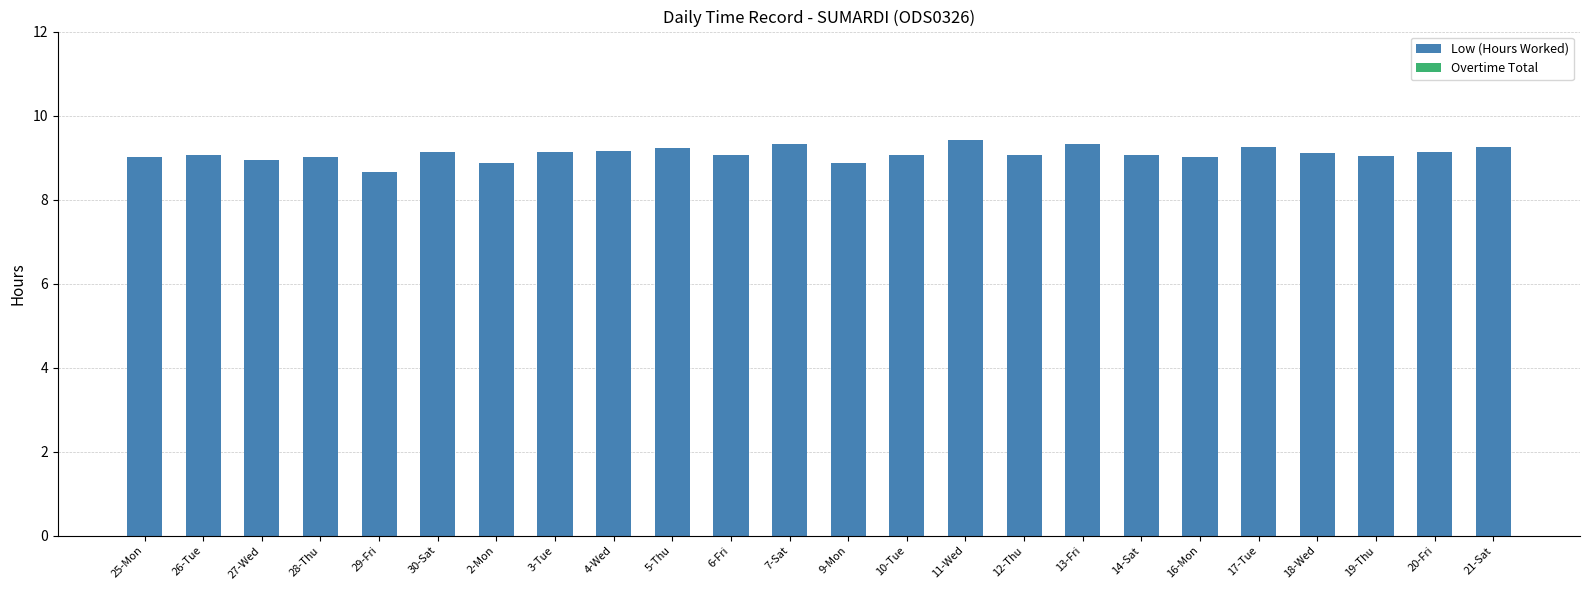

Approximately how many times larger is the value at 12-Thu compared to 20-Fri?

1.0